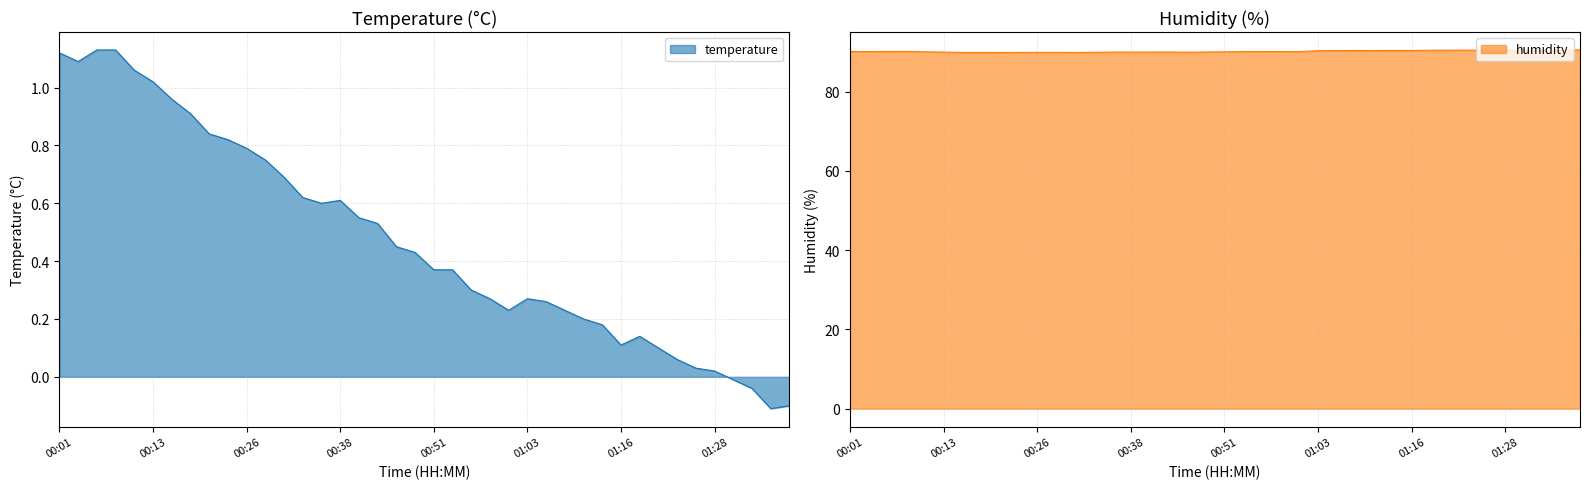

Is the value of humidity at 01:28 greater than the value of temperature at 01:28?

Yes